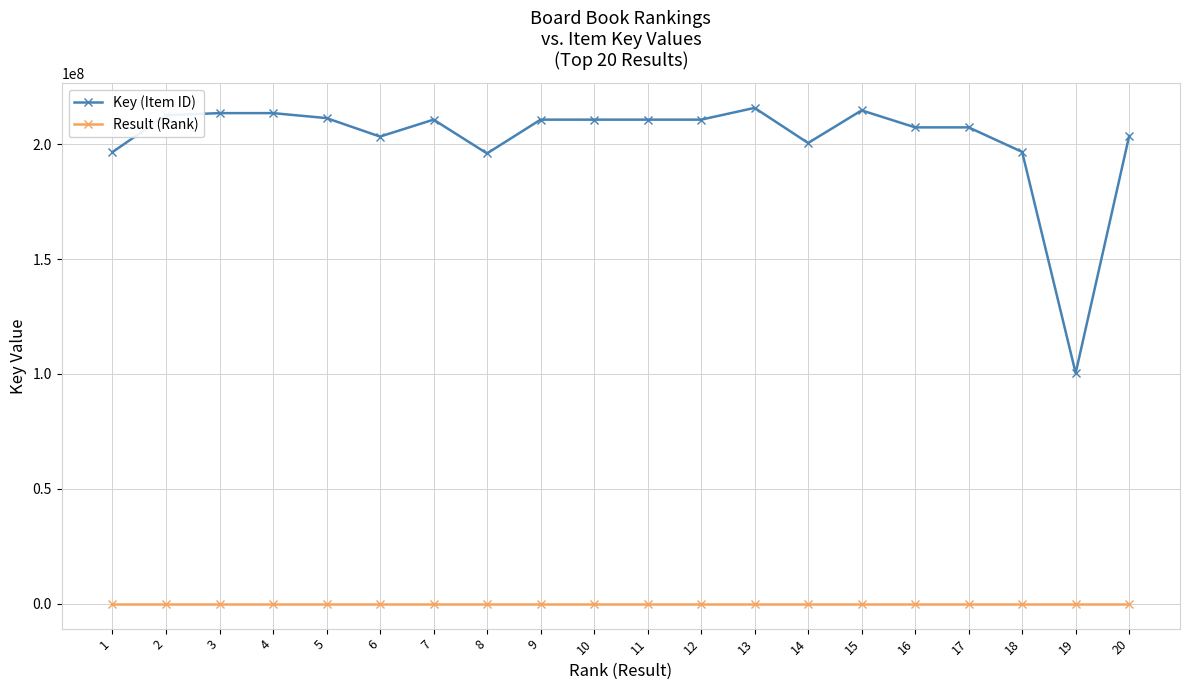

What is the highest value of the Key (Item ID) series?

215770807